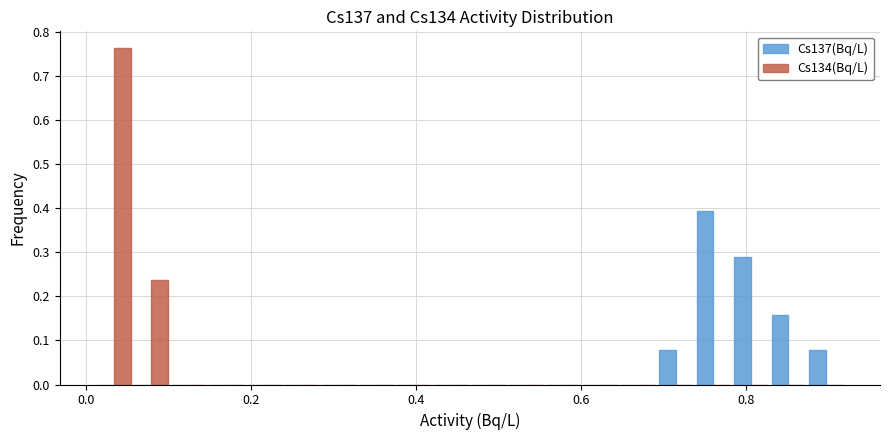

Does the chart contain stacked bars?

No